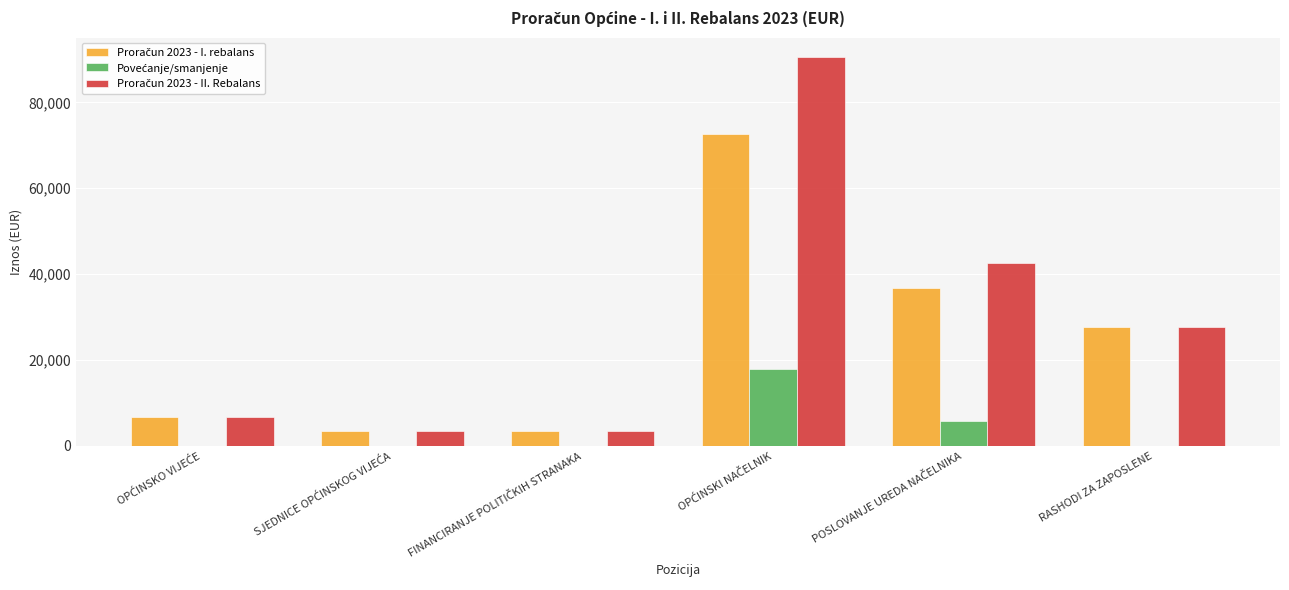

What is the greatest value displayed?

90545